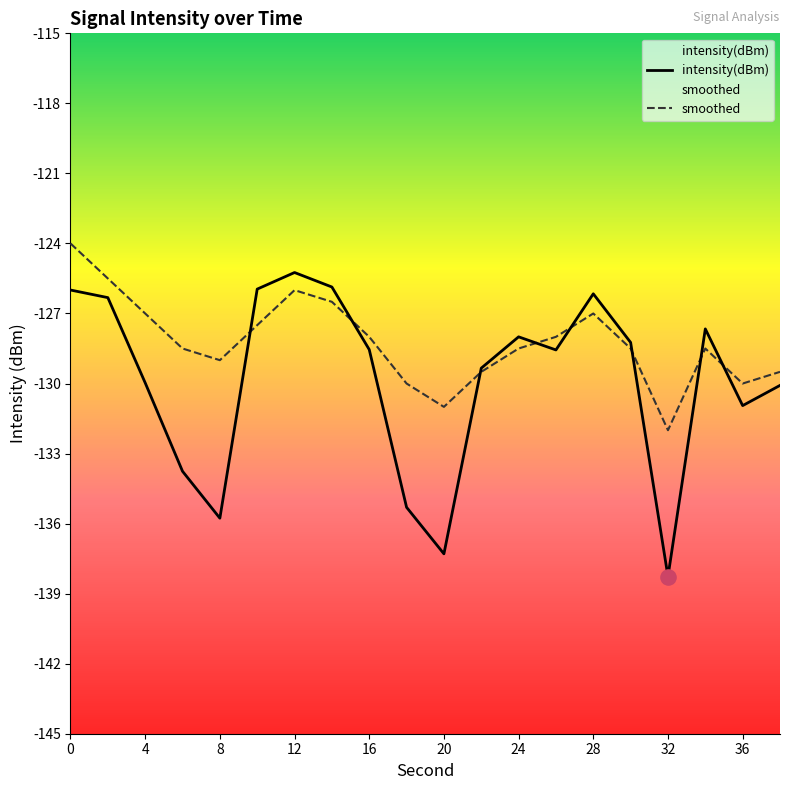

Which series contains the lowest Y value?

intensity(dBm)